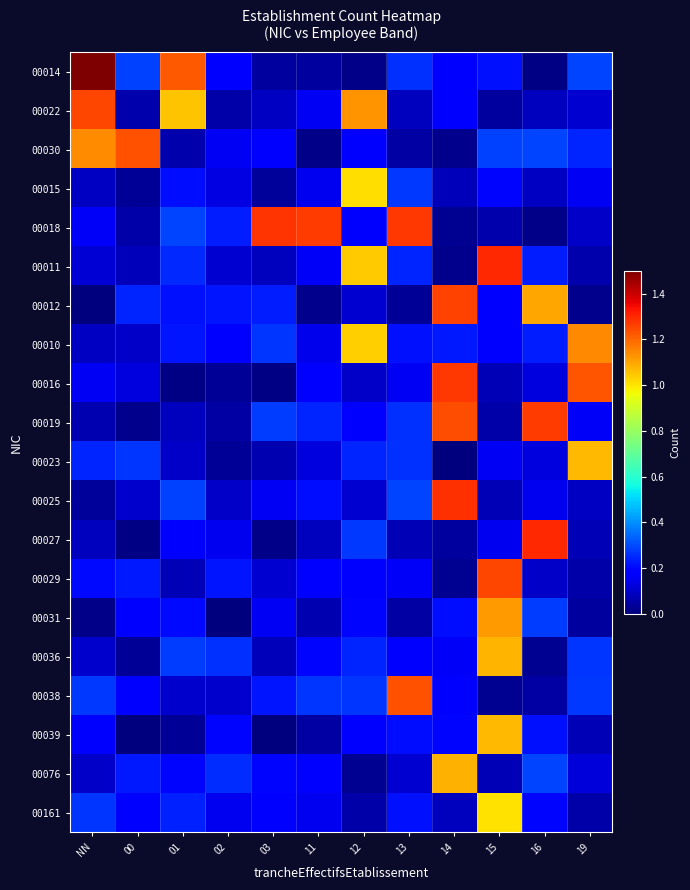

Reading right to left, transcribe all the data shown in this chart.

00014: 19=0.3	16=0.0	15=0.2	14=0.2	13=0.3	12=0.0	11=0.0	03=0.0	02=0.2	01=1.2	00=0.3	NN=2.1
00022: 19=0.1	16=0.1	15=0.0	14=0.2	13=0.1	12=1.1	11=0.2	03=0.1	02=0.1	01=1.1	00=0.1	NN=1.2
00030: 19=0.2	16=0.3	15=0.3	14=0.0	13=0.1	12=0.2	11=0.0	03=0.2	02=0.2	01=0.1	00=1.2	NN=1.1
00015: 19=0.2	16=0.1	15=0.2	14=0.1	13=0.3	12=1.0	11=0.1	03=0.0	02=0.1	01=0.2	00=0.0	NN=0.1
00018: 19=0.1	16=0.0	15=0.1	14=0.0	13=1.3	12=0.2	11=1.3	03=1.3	02=0.2	01=0.3	00=0.1	NN=0.2
00011: 19=0.1	16=0.2	15=1.3	14=0.0	13=0.2	12=1.0	11=0.2	03=0.1	02=0.1	01=0.2	00=0.1	NN=0.1
00012: 19=0.0	16=1.1	15=0.2	14=1.3	13=0.0	12=0.1	11=0.0	03=0.2	02=0.2	01=0.2	00=0.2	NN=0.0
00010: 19=1.1	16=0.2	15=0.2	14=0.2	13=0.2	12=1.0	11=0.1	03=0.3	02=0.2	01=0.2	00=0.1	NN=0.1
00016: 19=1.2	16=0.1	15=0.1	14=1.3	13=0.2	12=0.1	11=0.2	03=0.0	02=0.0	01=0.0	00=0.1	NN=0.2
00019: 19=0.2	16=1.3	15=0.1	14=1.2	13=0.3	12=0.2	11=0.2	03=0.3	02=0.0	01=0.1	00=0.0	NN=0.1
00023: 19=1.1	16=0.1	15=0.2	14=0.0	13=0.3	12=0.2	11=0.1	03=0.1	02=0.0	01=0.1	00=0.3	NN=0.2
00025: 19=0.1	16=0.1	15=0.1	14=1.3	13=0.3	12=0.1	11=0.2	03=0.2	02=0.1	01=0.3	00=0.1	NN=0.0
00027: 19=0.1	16=1.3	15=0.1	14=0.0	13=0.1	12=0.3	11=0.1	03=0.0	02=0.2	01=0.2	00=0.0	NN=0.1
00029: 19=0.1	16=0.1	15=1.3	14=0.0	13=0.2	12=0.2	11=0.2	03=0.1	02=0.2	01=0.1	00=0.2	NN=0.2
00031: 19=0.0	16=0.3	15=1.1	14=0.2	13=0.1	12=0.2	11=0.1	03=0.2	02=0.0	01=0.2	00=0.2	NN=0.0
00036: 19=0.3	16=0.0	15=1.1	14=0.2	13=0.2	12=0.2	11=0.2	03=0.1	02=0.3	01=0.3	00=0.0	NN=0.1
00038: 19=0.3	16=0.0	15=0.0	14=0.2	13=1.2	12=0.3	11=0.3	03=0.2	02=0.1	01=0.1	00=0.2	NN=0.3
00039: 19=0.1	16=0.2	15=1.1	14=0.2	13=0.2	12=0.2	11=0.0	03=0.0	02=0.2	01=0.0	00=0.0	NN=0.2
00076: 19=0.1	16=0.3	15=0.1	14=1.1	13=0.1	12=0.0	11=0.2	03=0.2	02=0.3	01=0.2	00=0.2	NN=0.1
00161: 19=0.1	16=0.2	15=1.0	14=0.1	13=0.2	12=0.1	11=0.1	03=0.2	02=0.2	01=0.2	00=0.2	NN=0.3